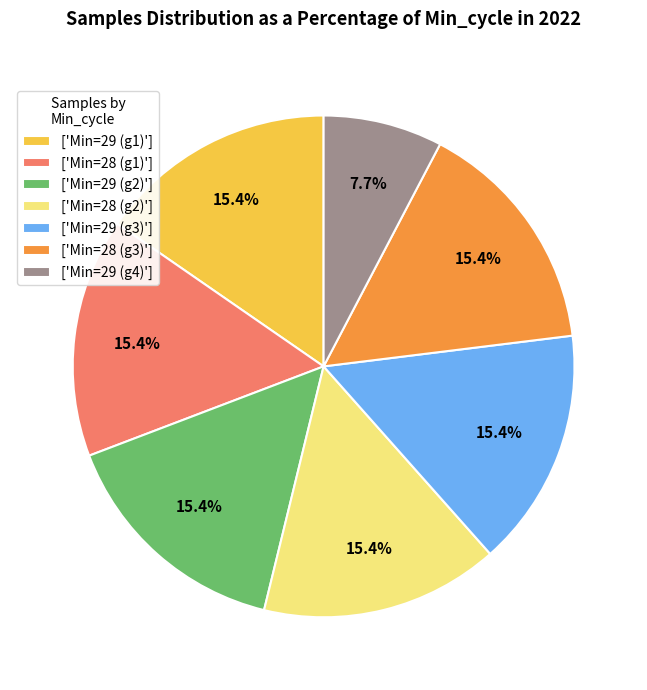

What percentage do ['Min=29 (g1)'] and ['Min=28 (g1)'] together represent?

30.8%